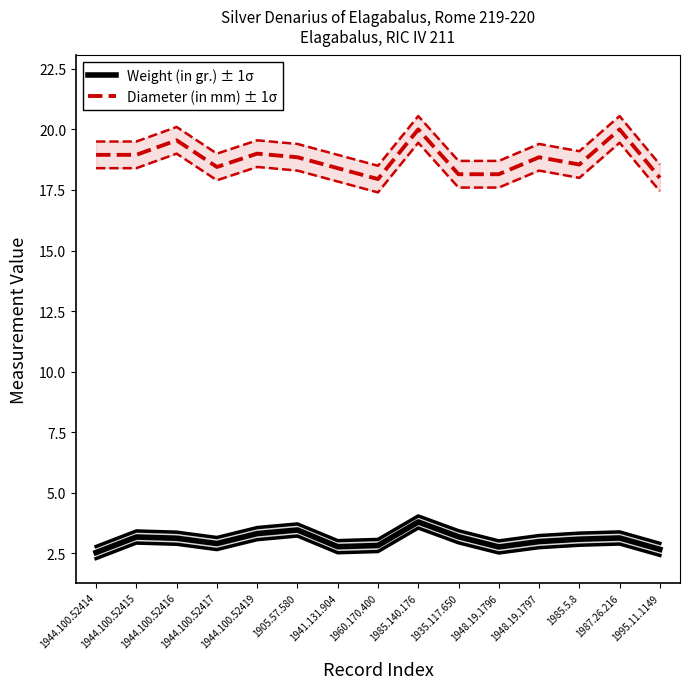

Rank the categories by Weight (in gr.) ± 1σ value from highest to lowest.

1985.140.176, 1905.57.580, 1944.100.52419, 1935.117.650, 1944.100.52415, 1987.26.216, 1944.100.52416, 1985.5.8, 1948.19.1797, 1944.100.52417, 1960.170.400, 1941.131.904, 1948.19.1796, 1995.11.1149, 1944.100.52414